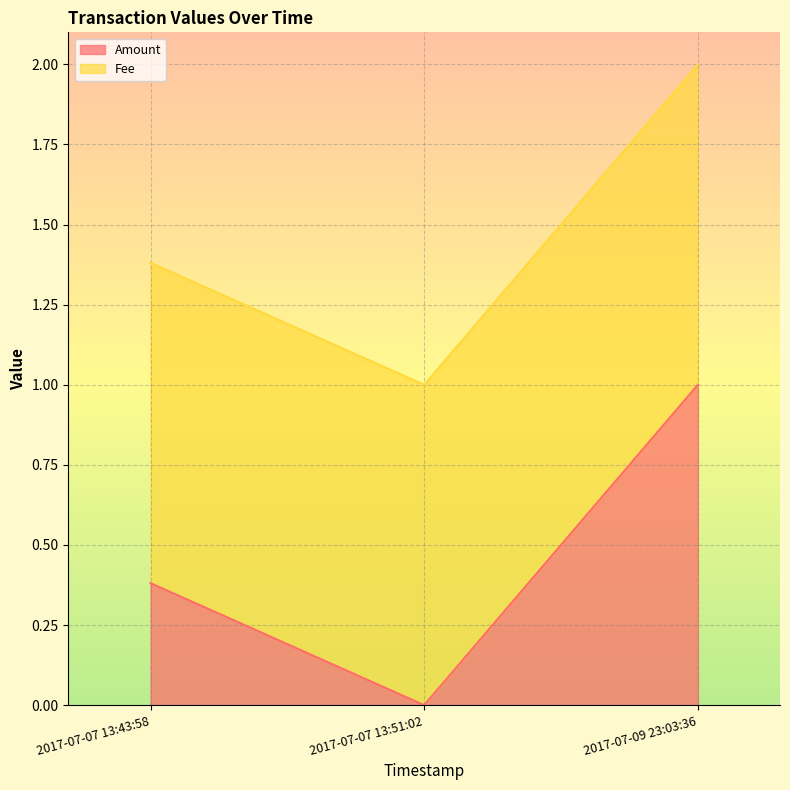

Which category has the lowest value across all series?

2017-07-07 13:51:02